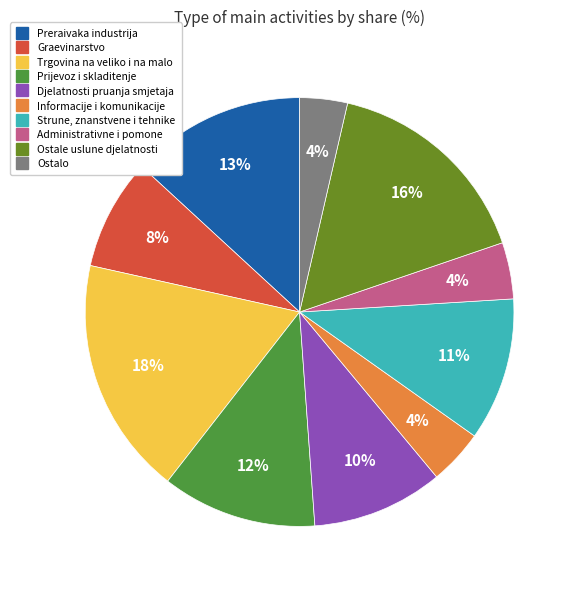

Combined, do Strune, znanstvene i tehnike and Prijevoz i skladitenje account for over 50%?

No